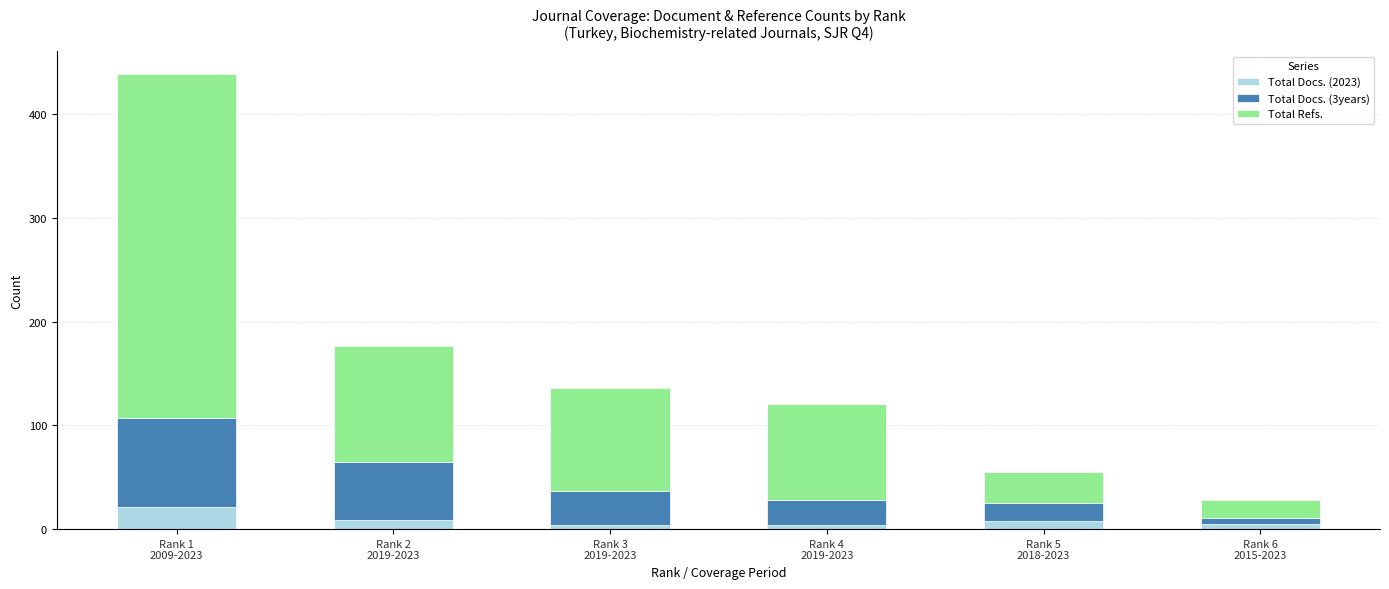

What is the sum of all Total Docs. (2023) values?

51